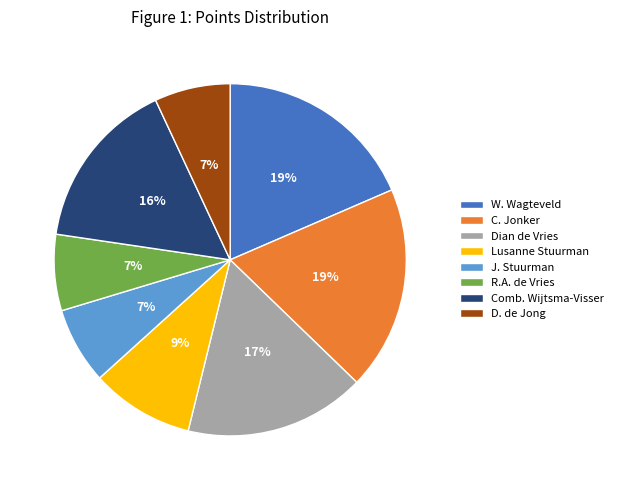

Between C. Jonker and D. de Jong, which is larger?

C. Jonker